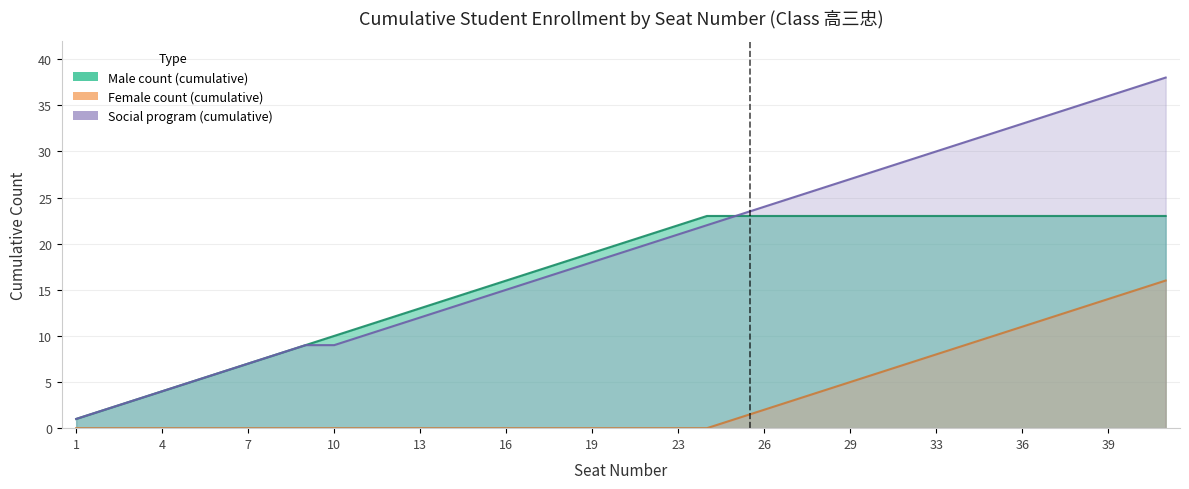

True or false: Female count (cumulative) has more than 0 interior local peaks.

False